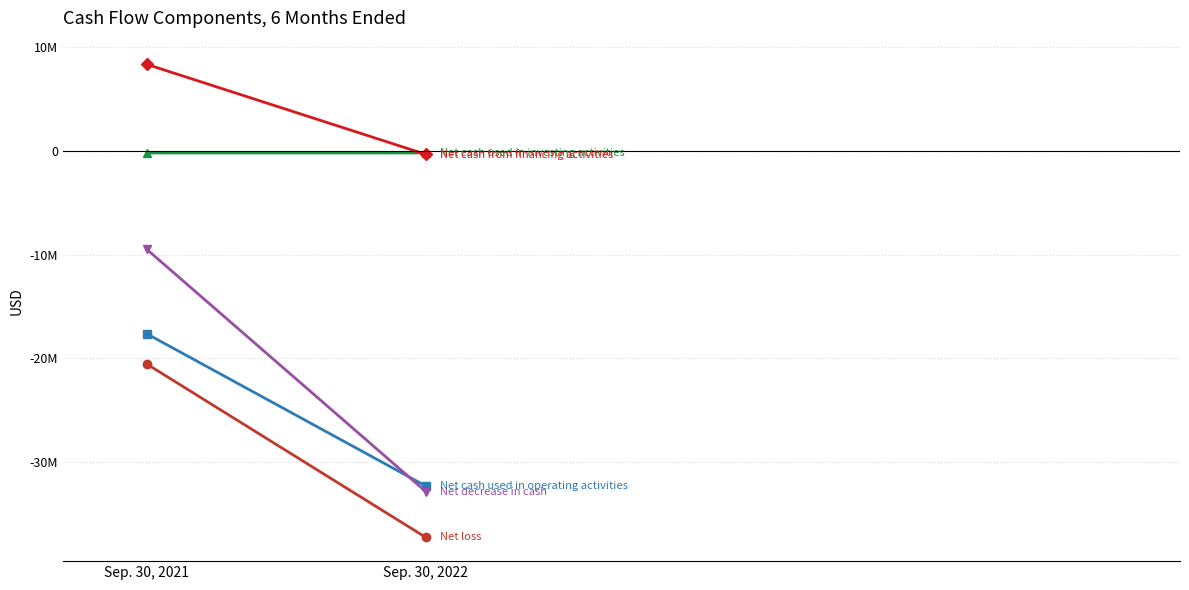

How many data points does each series have?

2